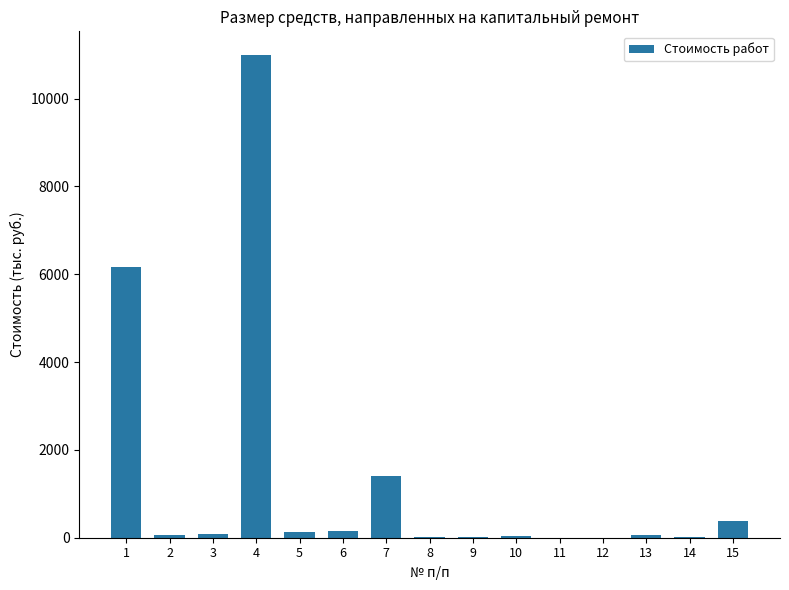

What is the approximate value at 1?

6172.3